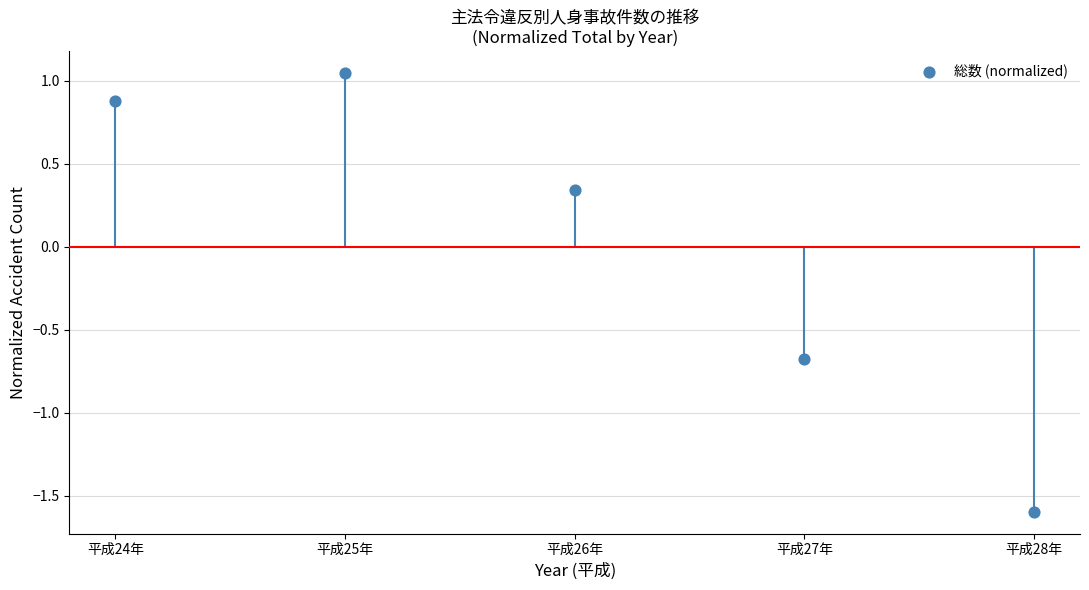

What is the range of X values (max minus min)?

4.0